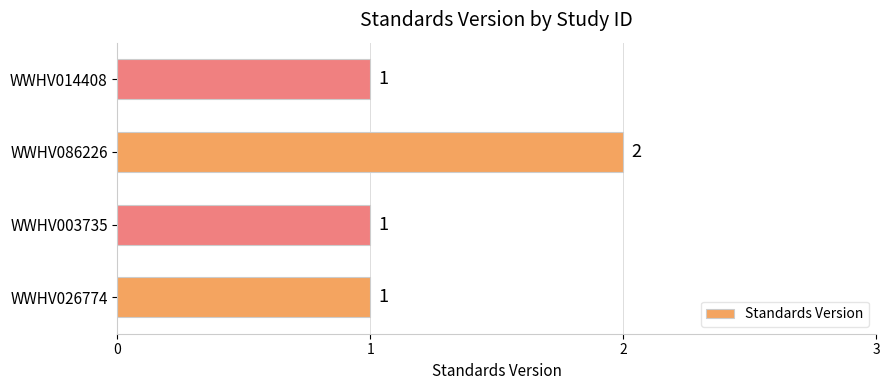

How many categories are shown in the chart?

4